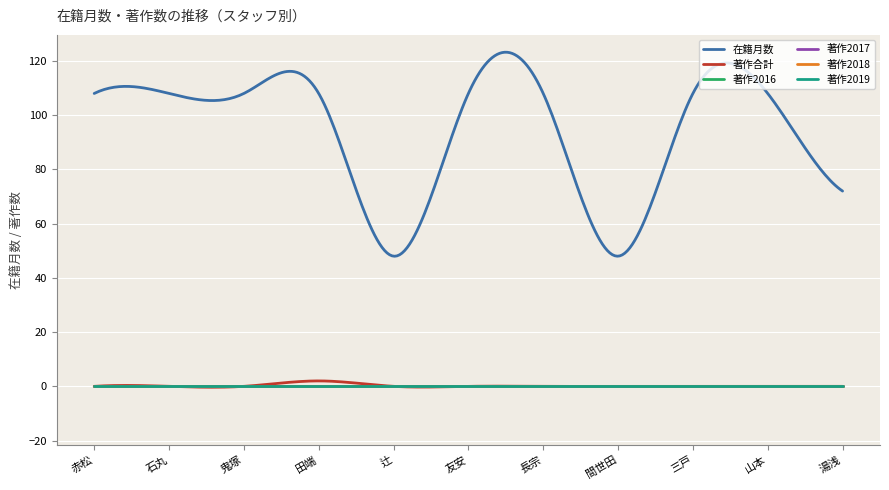

Does the chart have visible grid lines?

Yes